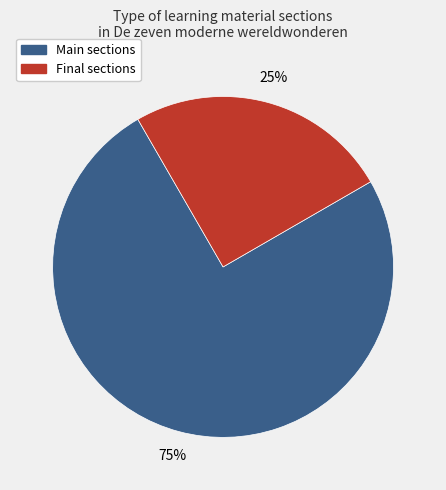

What is the ratio of the value at Final sections to the value at Main sections?

0.3